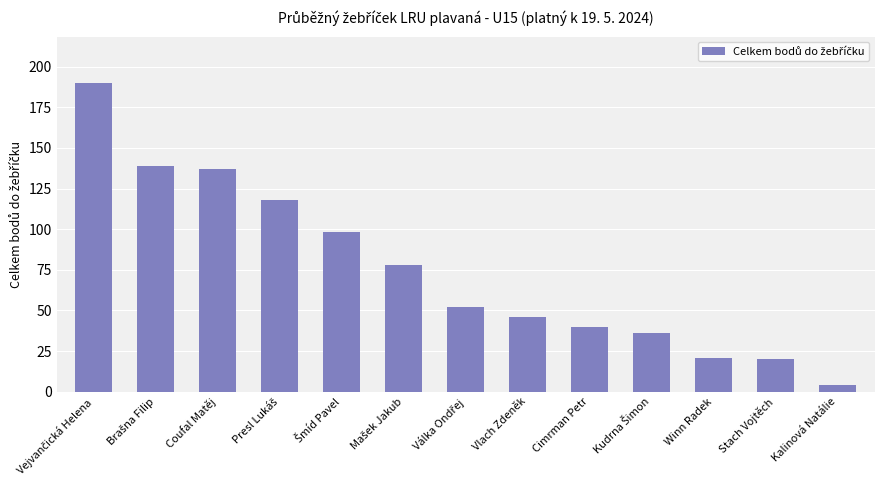

What is the difference between the maximum and second lowest values?

170